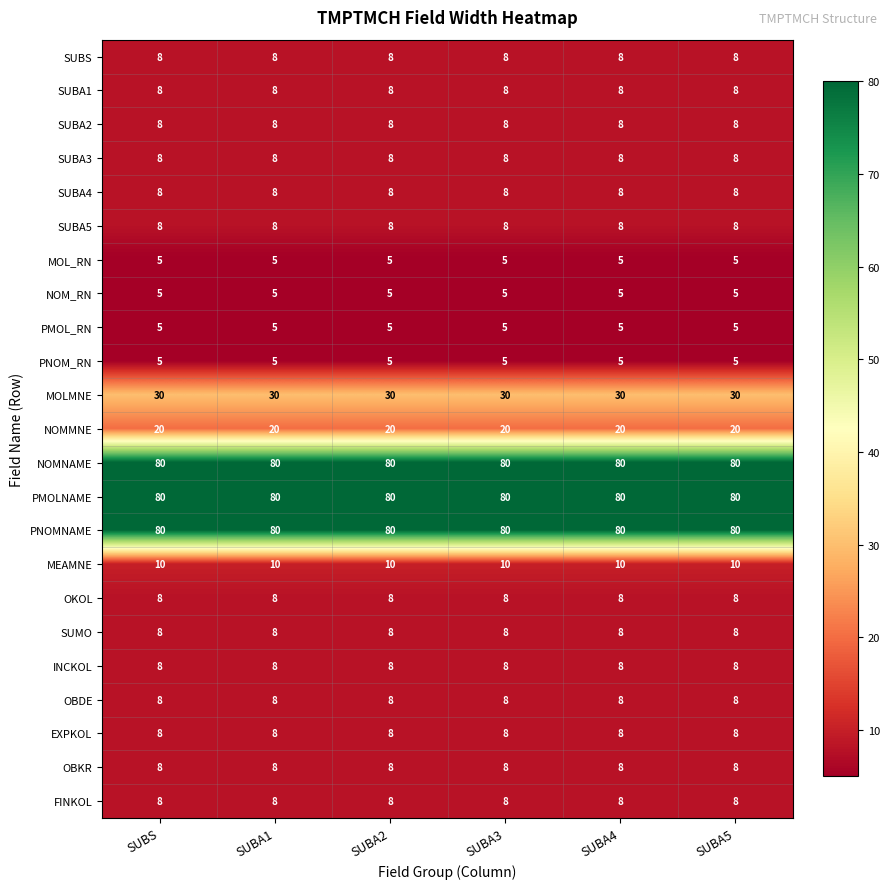

What is the average value of the FINKOL series?

8